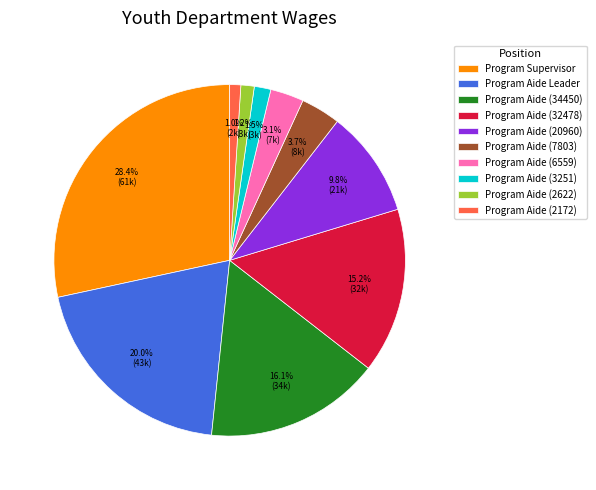

Does Program Aide (3251) represent more than half of the total?

No